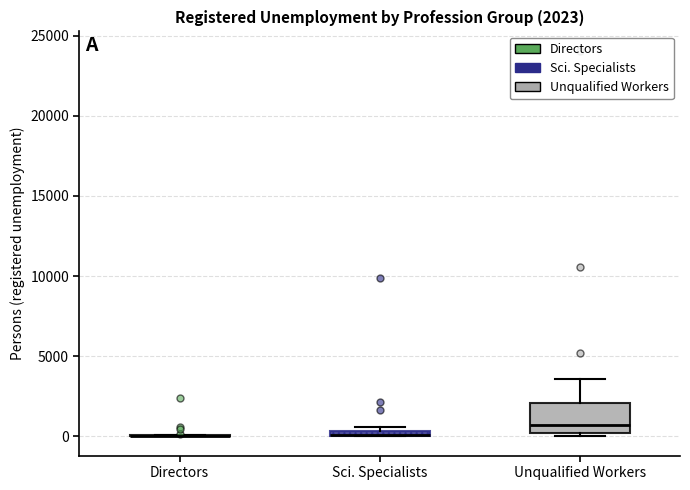

Which box is the tallest, from its lower edge to its upper edge?

Unqualified Workers